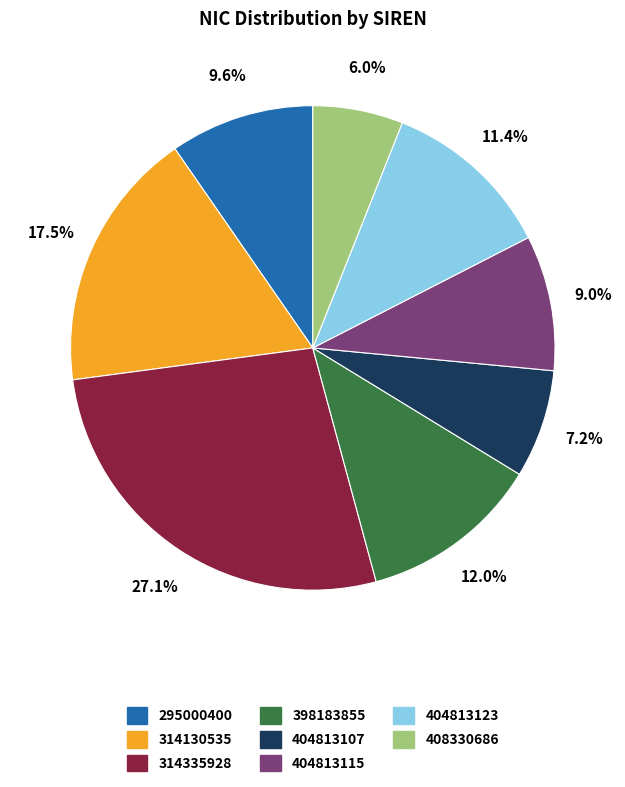

Between 404813107 and 314335928, which is larger?

314335928